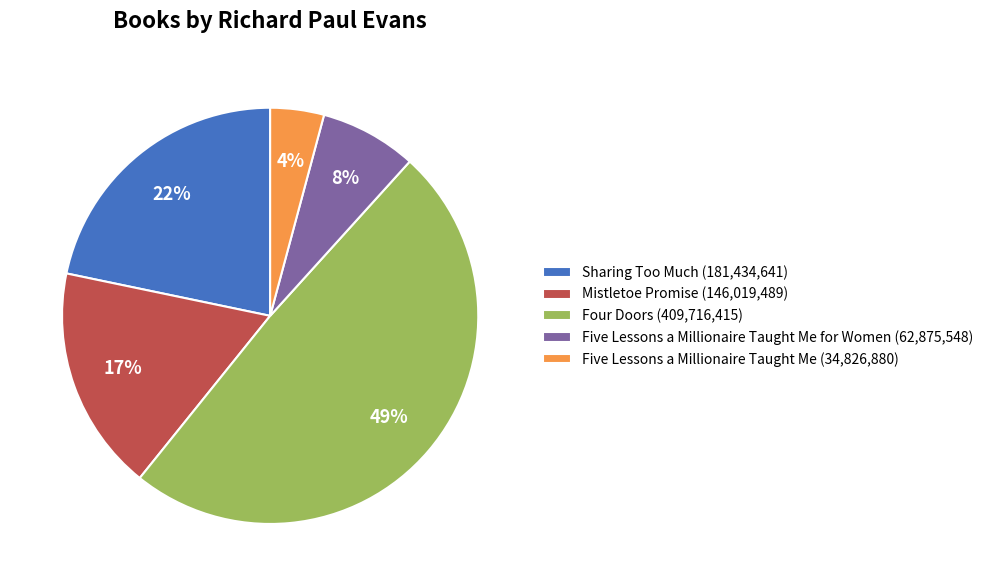

How many segments does this pie chart have?

5